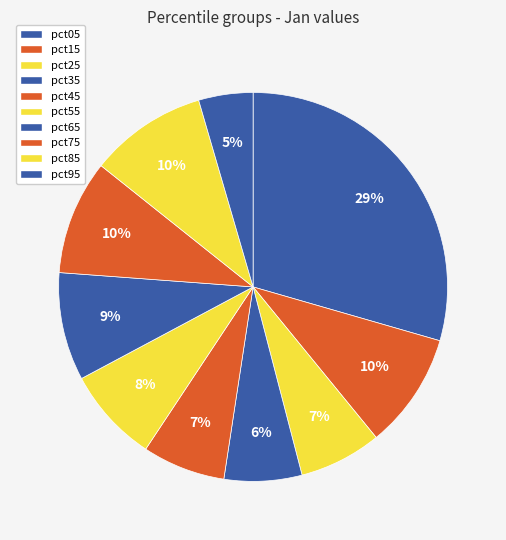

Is there any slice that represents more than half of the pie?

No